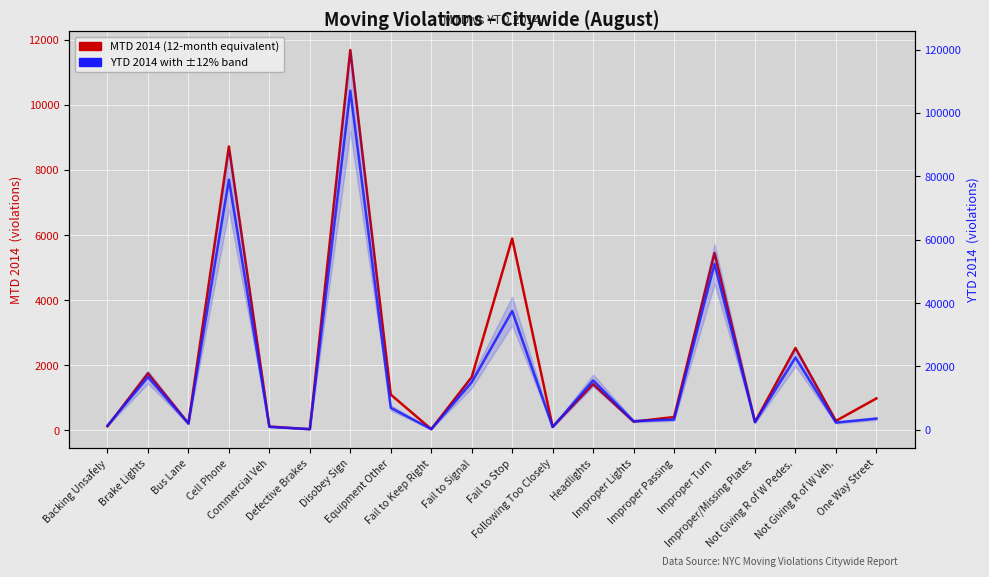

What is the label of the 7th point from the right?

Improper Lights